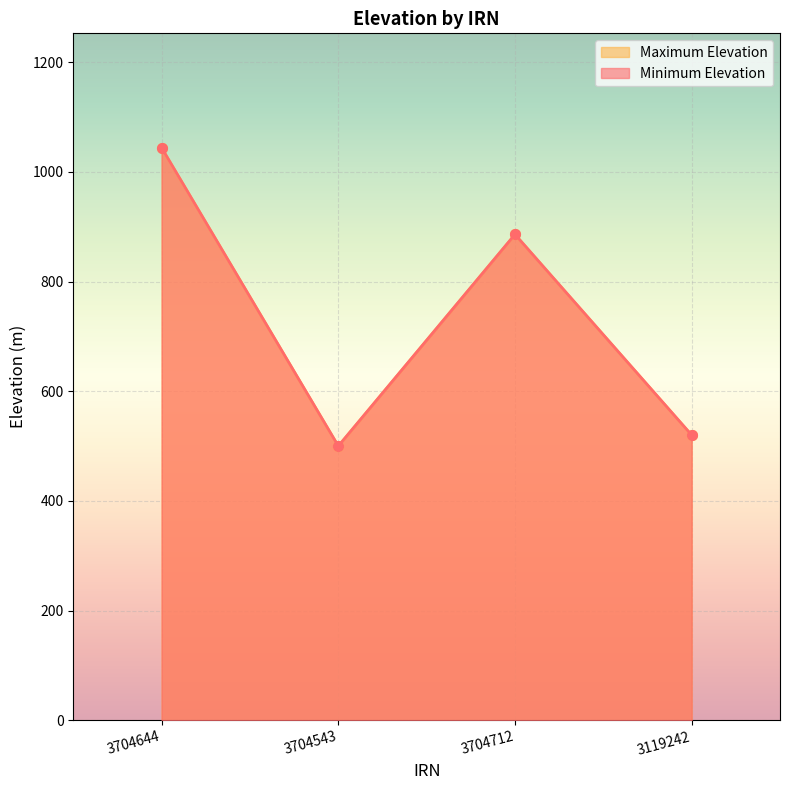

True or false: Maximum Elevation and Minimum Elevation intersect in this chart.

False